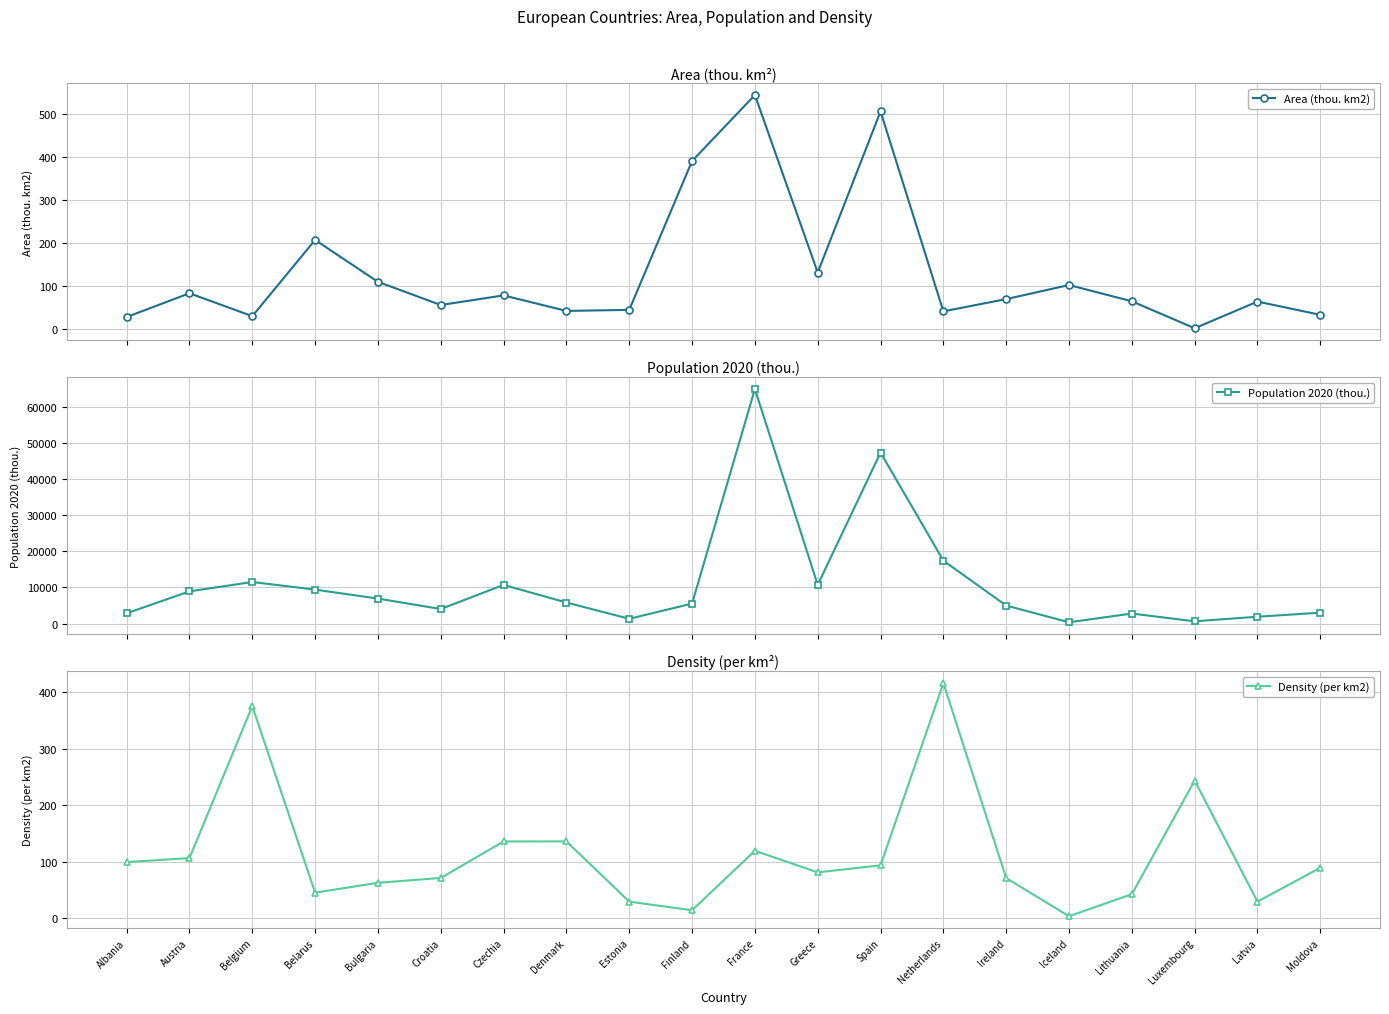

At which category does Area (thou. km2) reach its first local valley?

Belgium